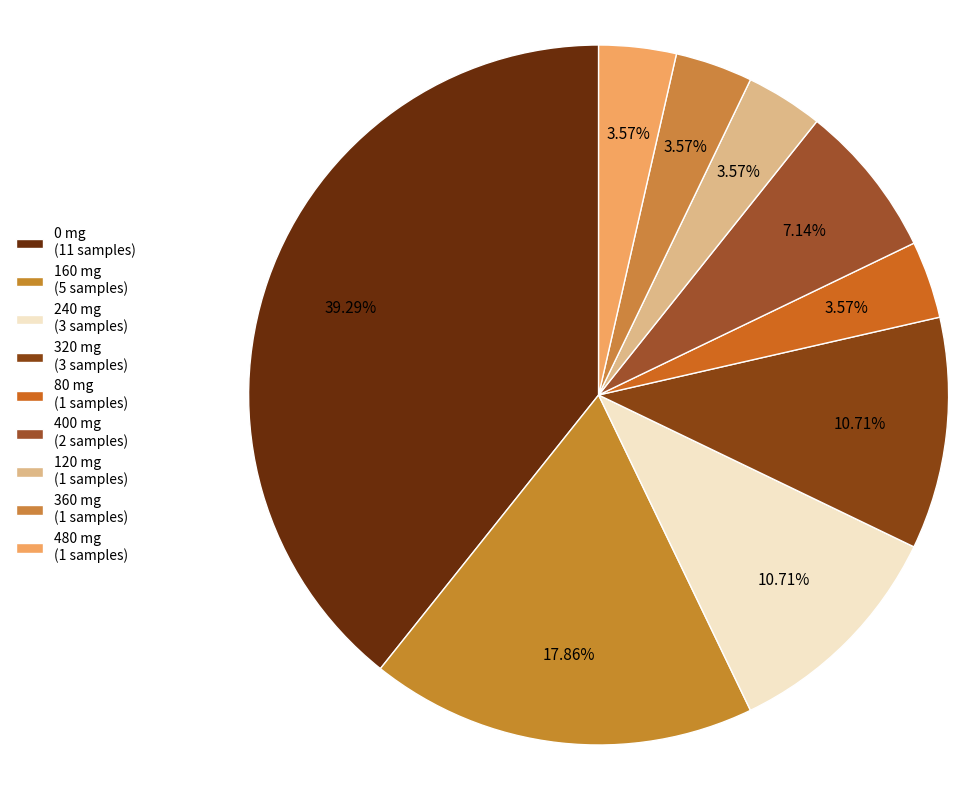

How many segments does this pie chart have?

9